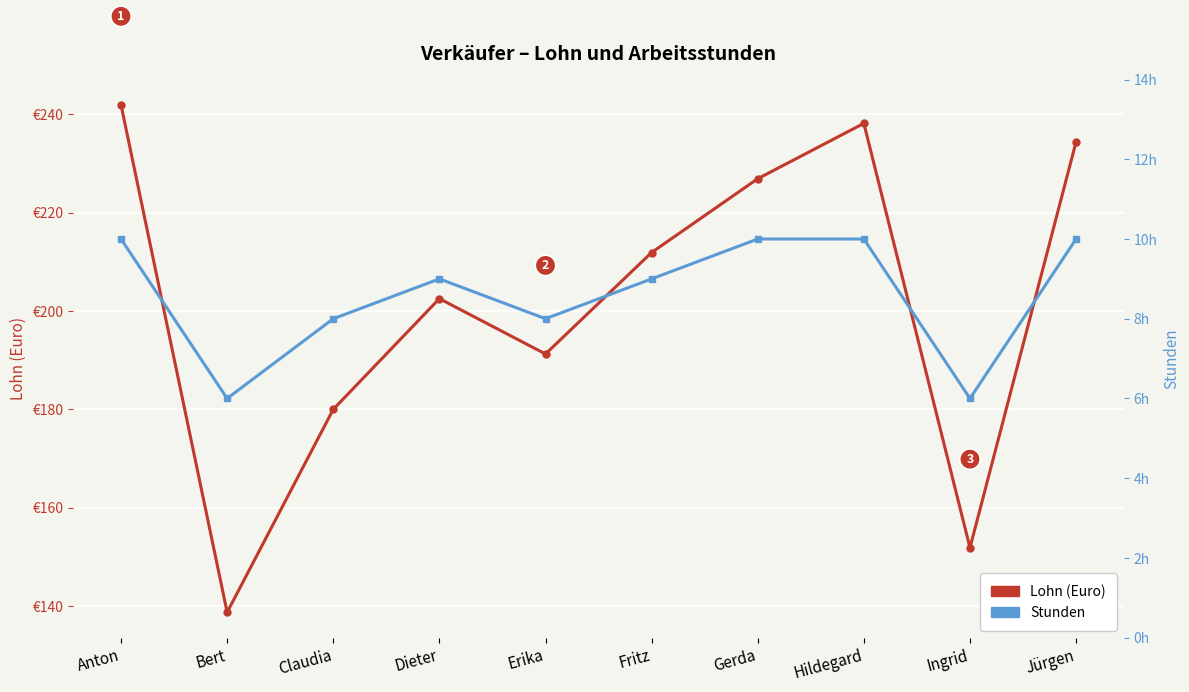

What is the sum of all Lohn (Euro) values?

2017.5